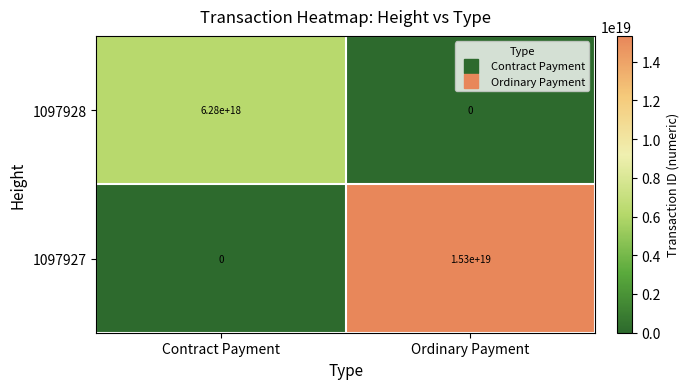

Is it true that 1097928 equals 3749131507616455168 at Ordinary Payment?

False